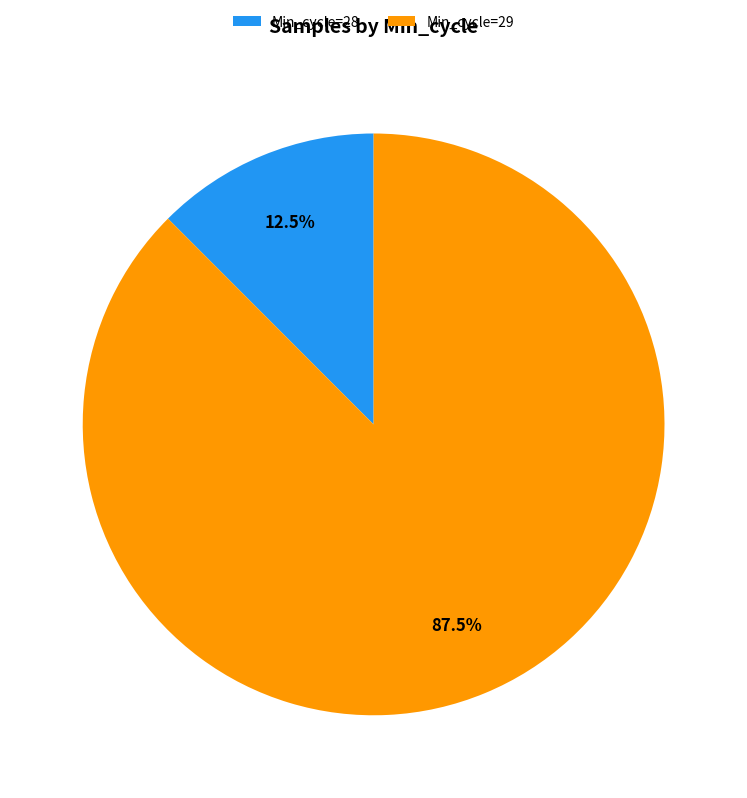

Which category has the biggest portion of the pie?

Min_cycle=29